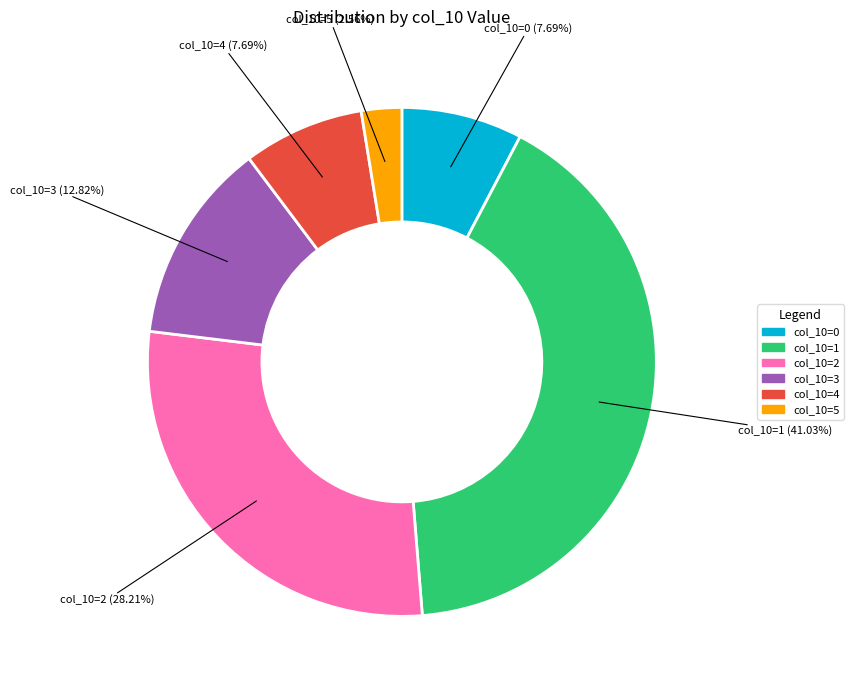

Does any single category account for the majority?

No